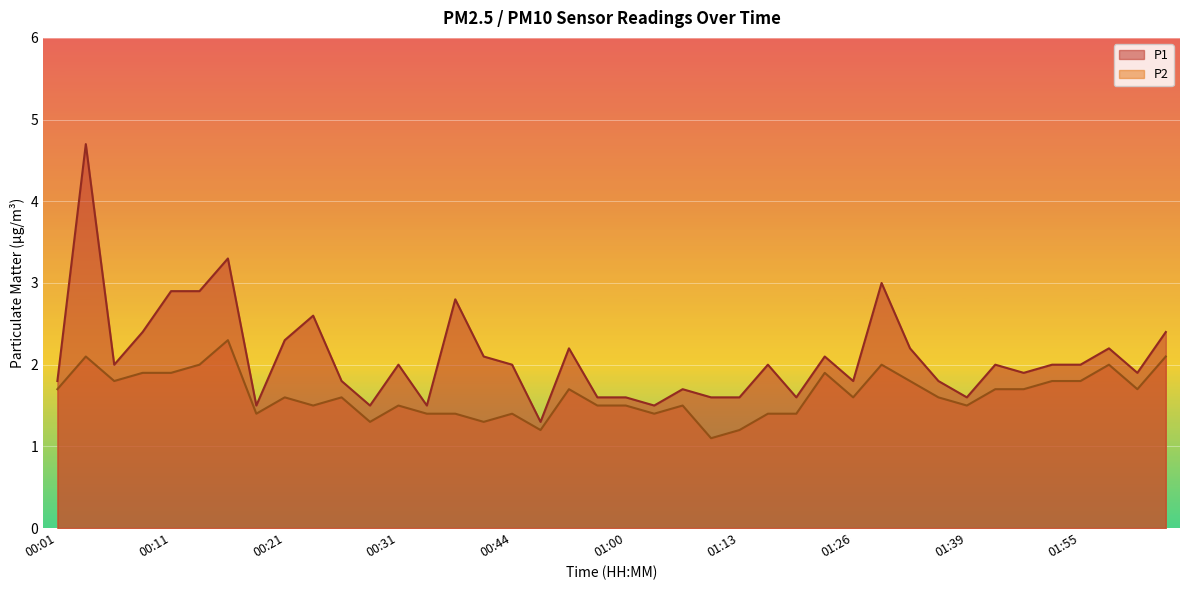

Does the chart display data point markers on the line(s)?

No